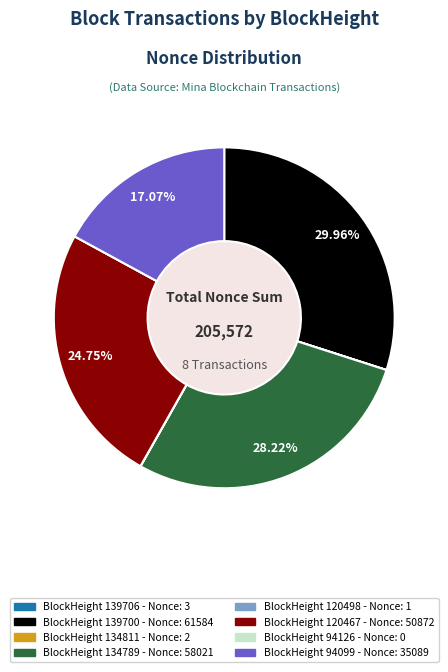

Does any single category account for the majority?

No